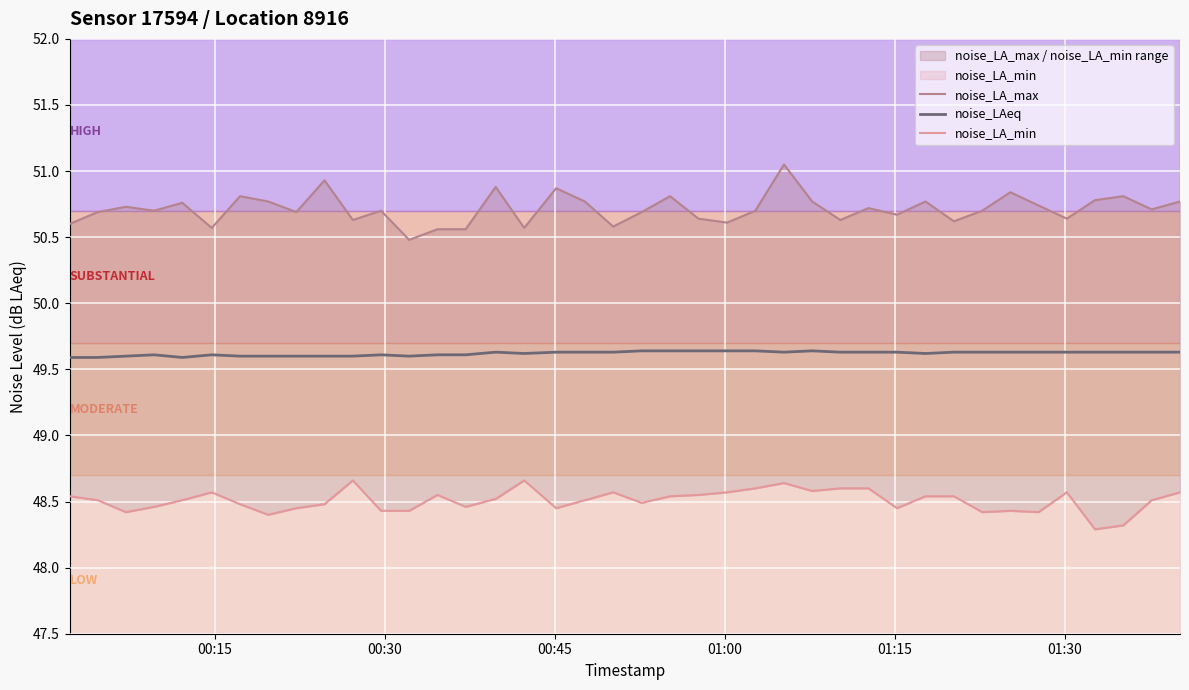

What is the difference between the second highest and minimum values in the noise_LA_max series?

0.5